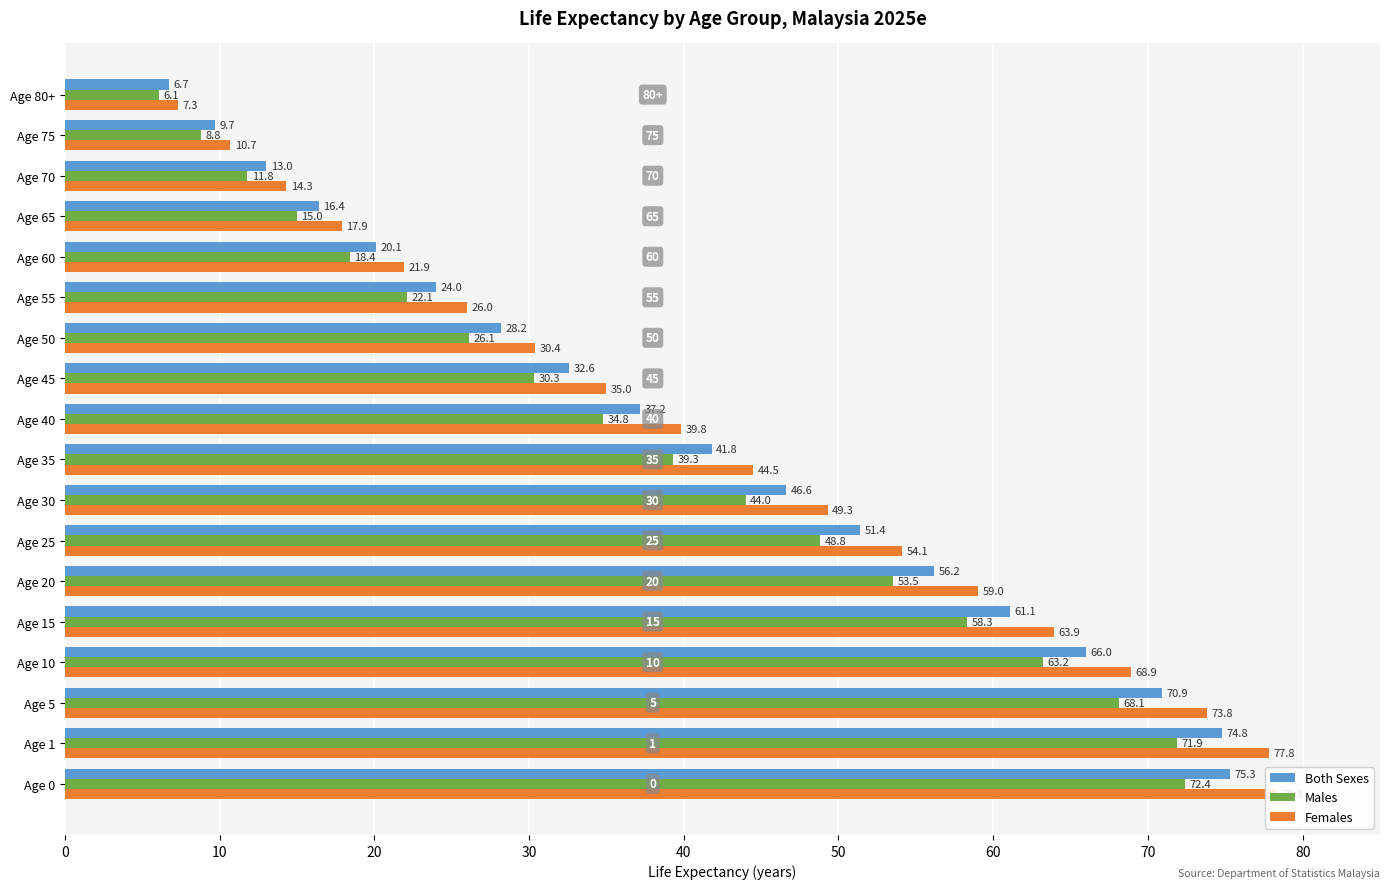

What value does the Females series have at Age 0?

78.3